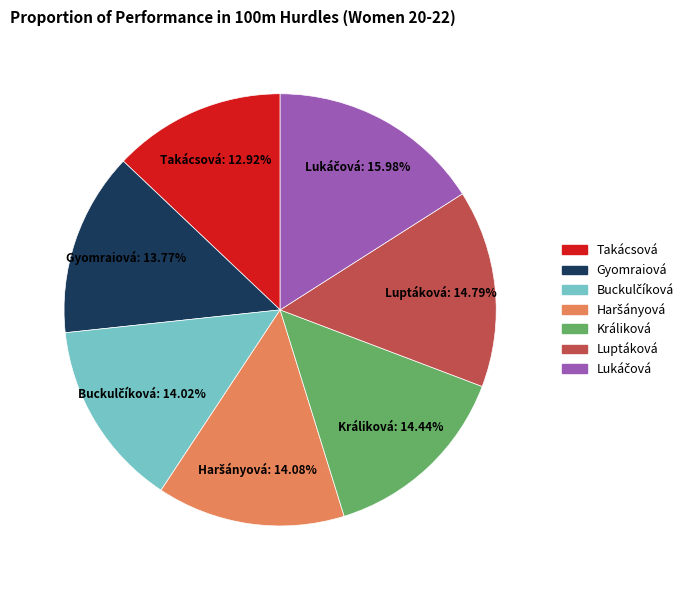

Is there a majority slice in this chart?

No